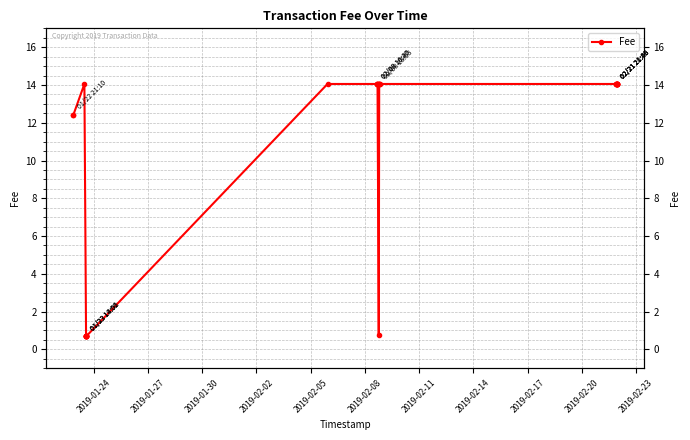

Does the chart display data point markers on the line(s)?

Yes